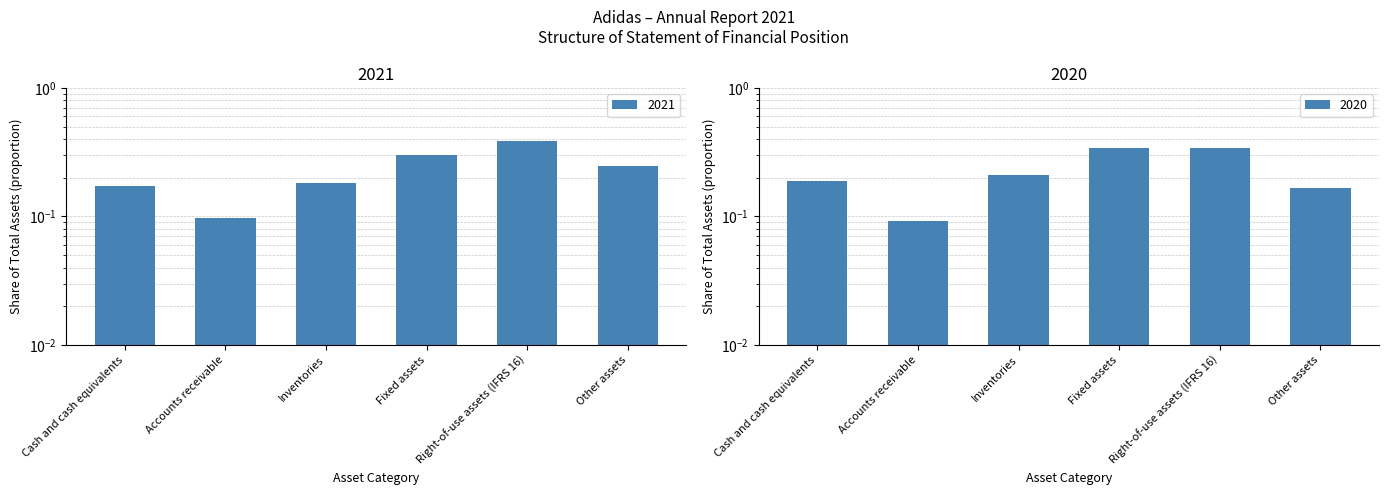

How many data points does each series have?

6